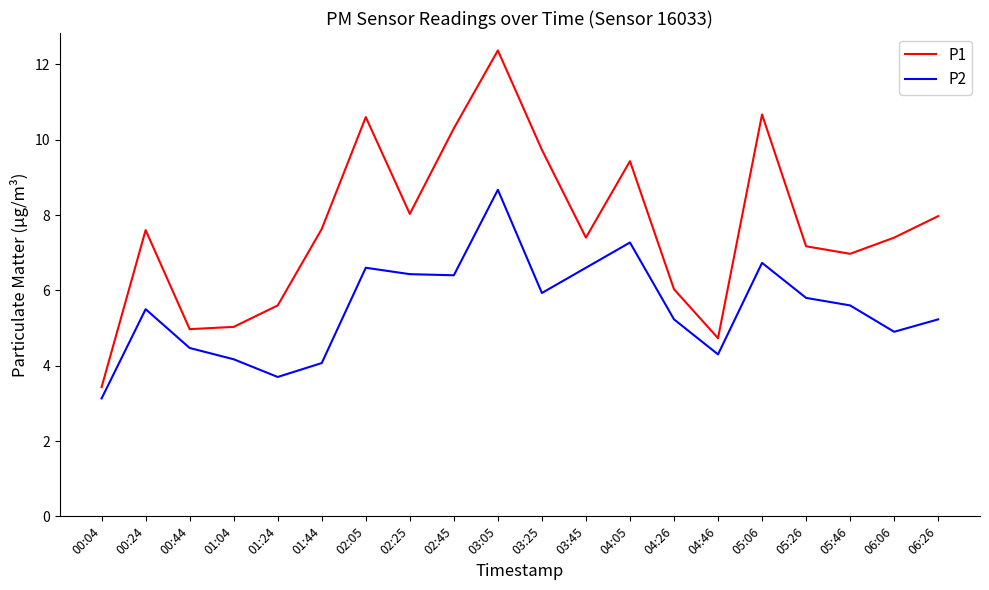

Reading left to right, what are all the values shown in this chart?

P1: 3.4	7.6	5.0	5.0	5.6	7.6	10.6	8.0	10.3	12.4	9.7	7.4	9.4	6.0	4.7	10.7	7.2	7.0	7.4	8.0
P2: 3.1	5.5	4.5	4.2	3.7	4.1	6.6	6.4	6.4	8.7	5.9	6.6	7.3	5.2	4.3	6.7	5.8	5.6	4.9	5.2